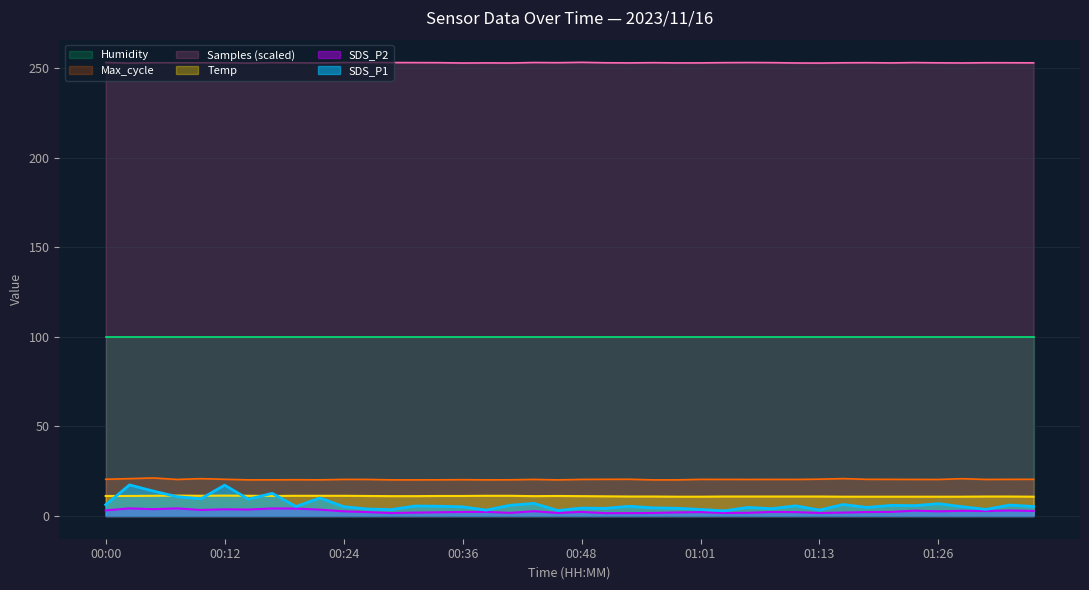

Which series has the largest total across all categories?

Samples (scaled)